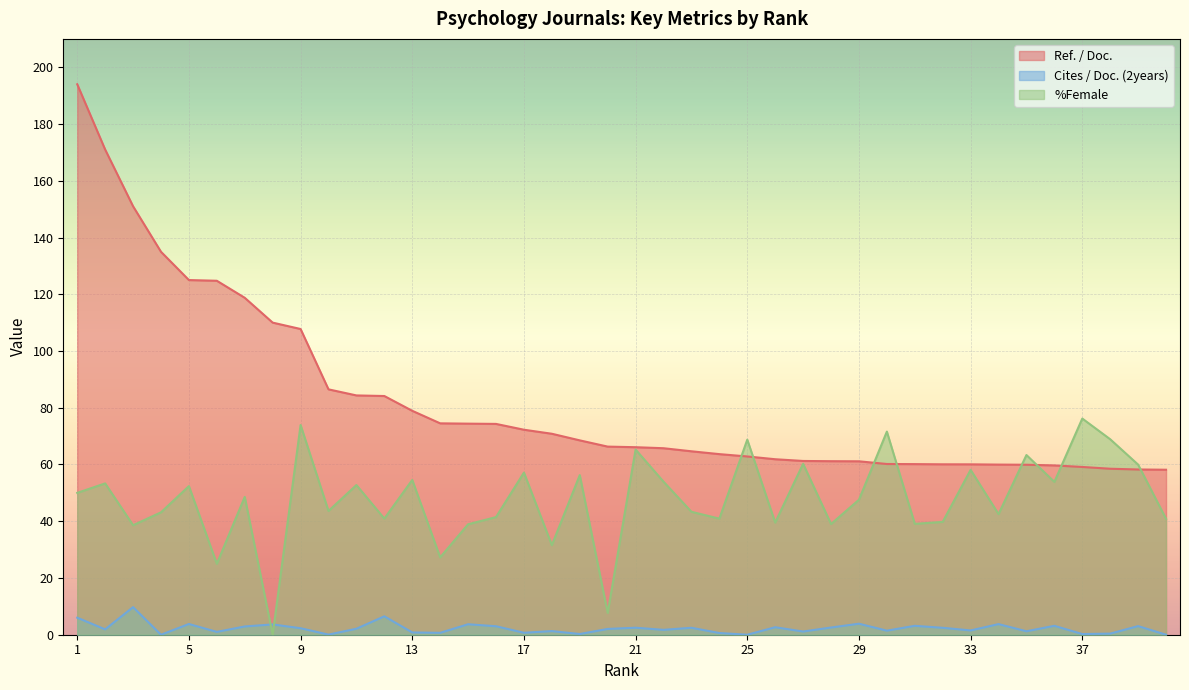

What is the total value across all series at 20?

76.0